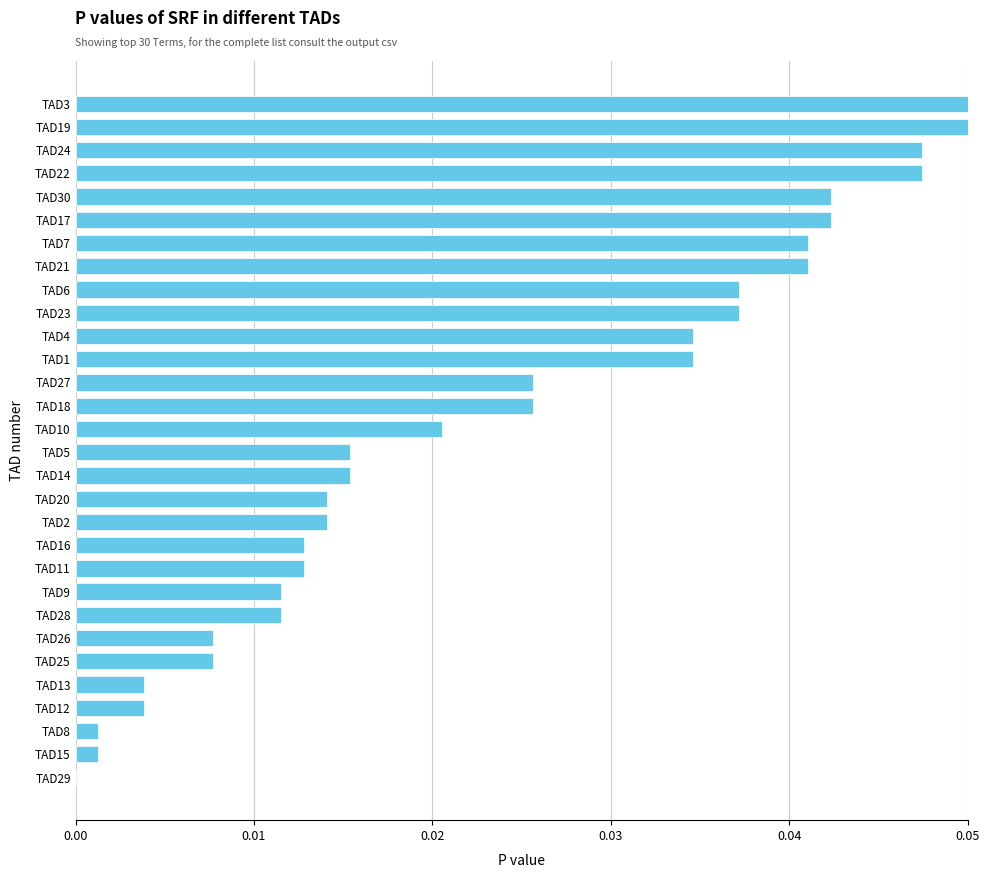

What is the sum of all values?

0.7